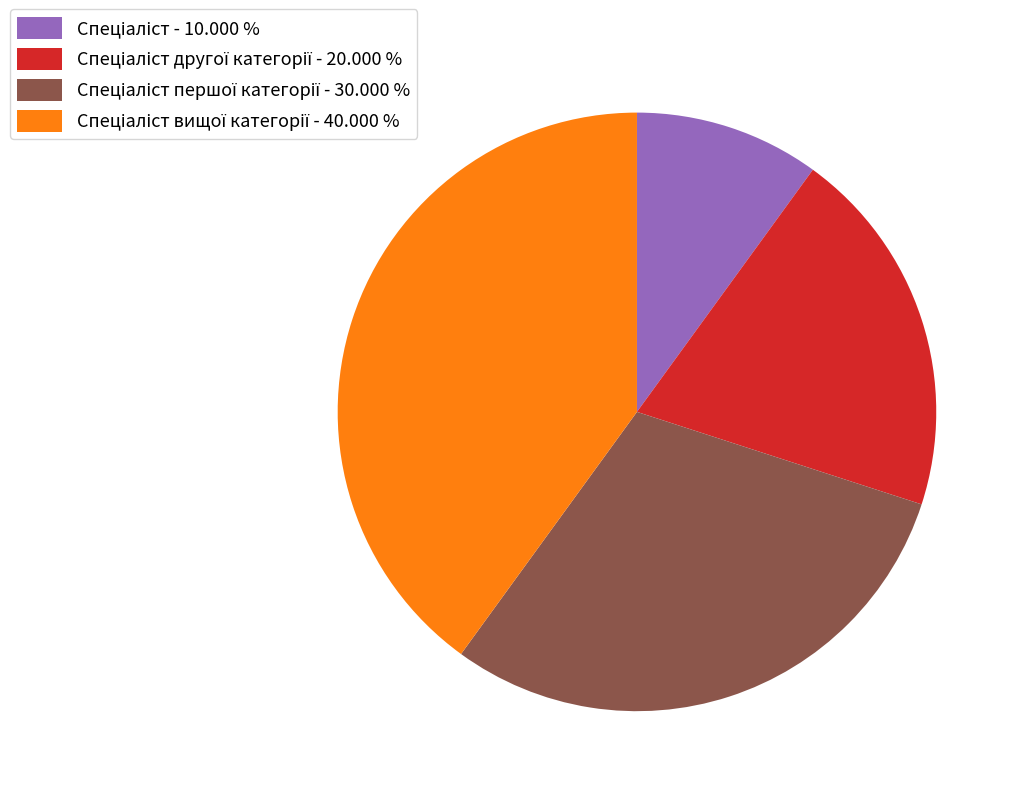

Does any single category account for the majority?

No